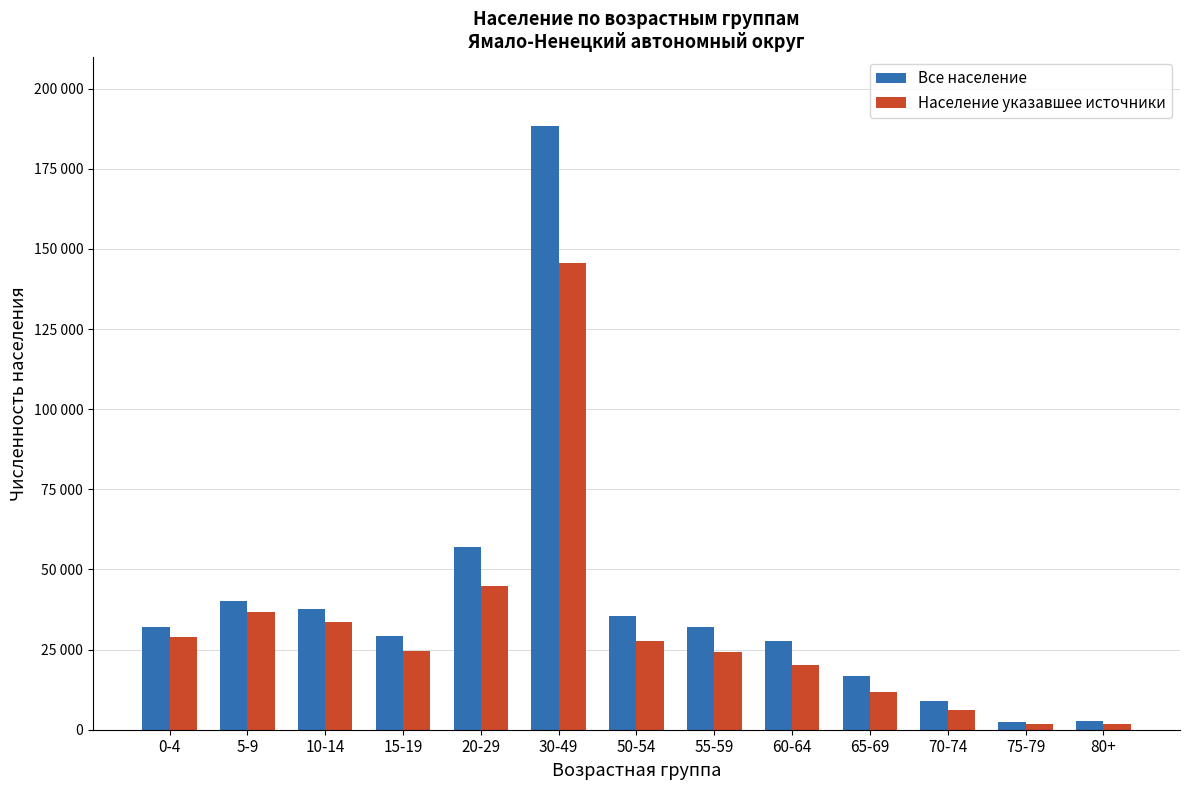

What are all the series names shown in the legend?

Все население, Население указавшее источники